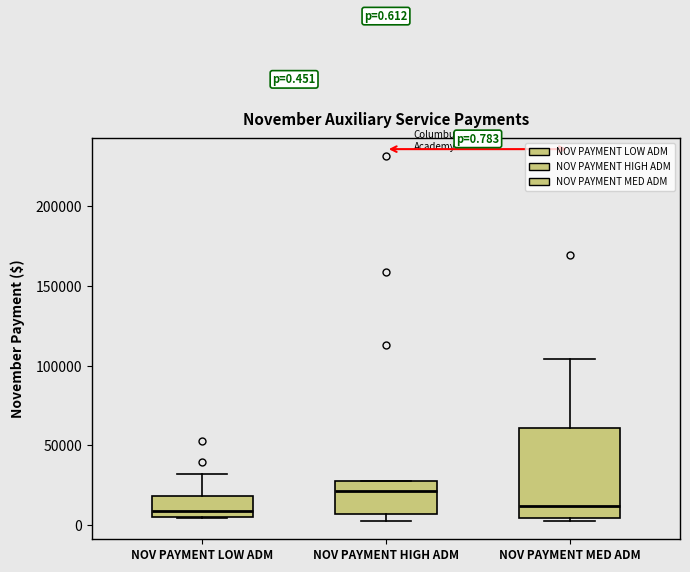

Comparing the boxes themselves (not the whiskers), which one is the tallest?

NOV PAYMENT MED ADM